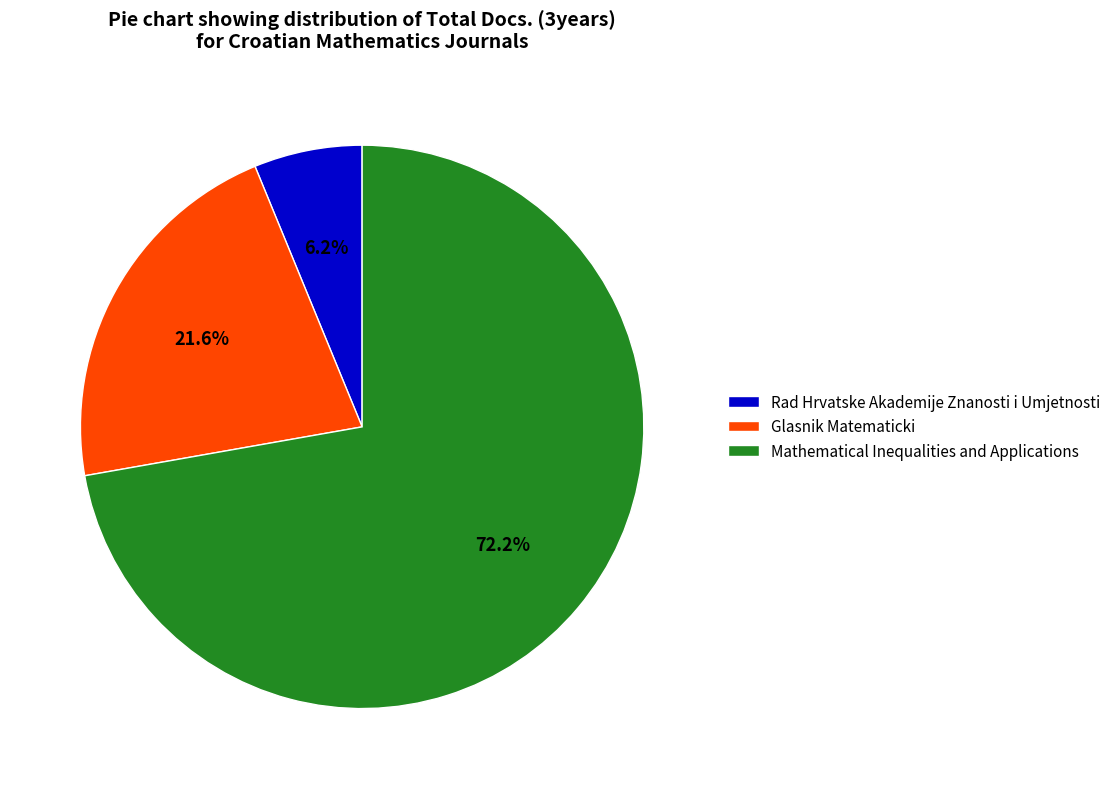

Is the sum of Glasnik Matematicki and Rad Hrvatske Akademije Znanosti i Umjetnosti greater than half?

No